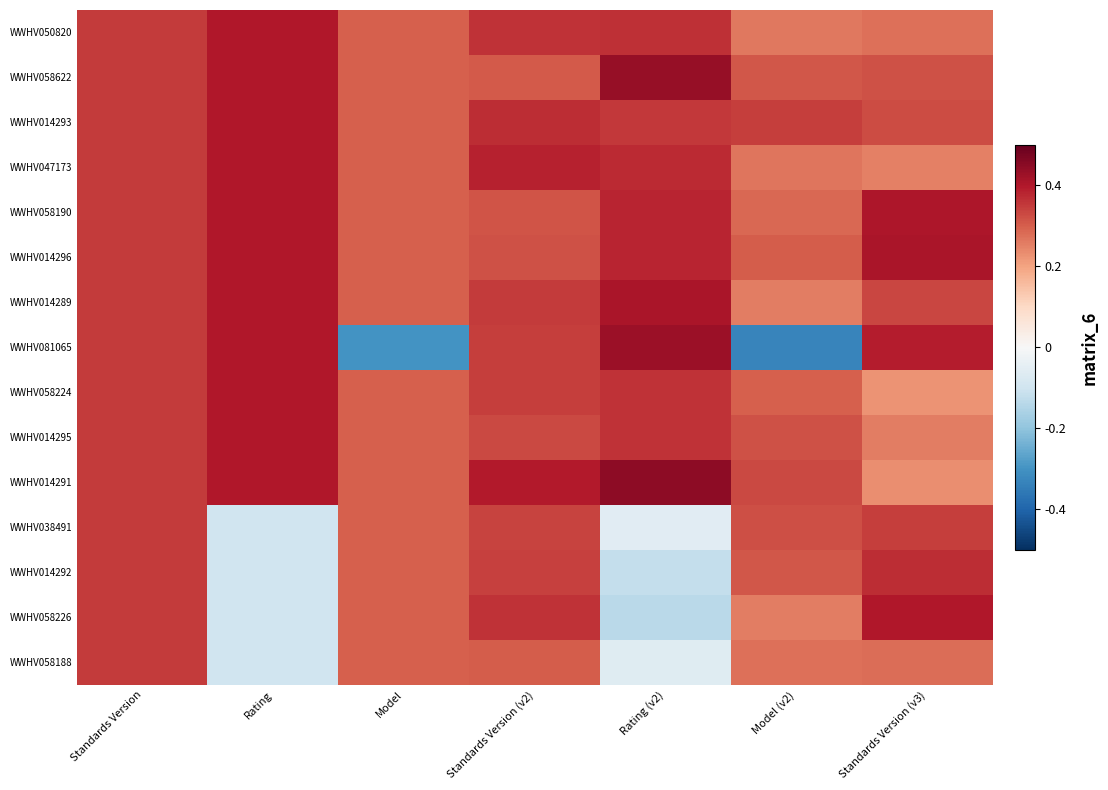

Reading right to left, list all the values displayed in this chart.

WWHV050820: Standards Version (v3)=0.3	Model (v2)=0.3	Rating (v2)=0.4	Standards Version (v2)=0.4	Model=0.3	Rating=0.4	Standards Version=0.3
WWHV058622: Standards Version (v3)=0.3	Model (v2)=0.3	Rating (v2)=0.4	Standards Version (v2)=0.3	Model=0.3	Rating=0.4	Standards Version=0.3
WWHV014293: Standards Version (v3)=0.3	Model (v2)=0.3	Rating (v2)=0.4	Standards Version (v2)=0.4	Model=0.3	Rating=0.4	Standards Version=0.3
WWHV047173: Standards Version (v3)=0.3	Model (v2)=0.3	Rating (v2)=0.4	Standards Version (v2)=0.4	Model=0.3	Rating=0.4	Standards Version=0.3
WWHV058190: Standards Version (v3)=0.4	Model (v2)=0.3	Rating (v2)=0.4	Standards Version (v2)=0.3	Model=0.3	Rating=0.4	Standards Version=0.3
WWHV014296: Standards Version (v3)=0.4	Model (v2)=0.3	Rating (v2)=0.4	Standards Version (v2)=0.3	Model=0.3	Rating=0.4	Standards Version=0.3
WWHV014289: Standards Version (v3)=0.3	Model (v2)=0.3	Rating (v2)=0.4	Standards Version (v2)=0.4	Model=0.3	Rating=0.4	Standards Version=0.3
WWHV081065: Standards Version (v3)=0.4	Model (v2)=-0.3	Rating (v2)=0.4	Standards Version (v2)=0.3	Model=-0.3	Rating=0.4	Standards Version=0.3
WWHV058224: Standards Version (v3)=0.2	Model (v2)=0.3	Rating (v2)=0.4	Standards Version (v2)=0.3	Model=0.3	Rating=0.4	Standards Version=0.3
WWHV014295: Standards Version (v3)=0.3	Model (v2)=0.3	Rating (v2)=0.4	Standards Version (v2)=0.3	Model=0.3	Rating=0.4	Standards Version=0.3
WWHV014291: Standards Version (v3)=0.2	Model (v2)=0.3	Rating (v2)=0.4	Standards Version (v2)=0.4	Model=0.3	Rating=0.4	Standards Version=0.3
WWHV038491: Standards Version (v3)=0.3	Model (v2)=0.3	Rating (v2)=-0.1	Standards Version (v2)=0.3	Model=0.3	Rating=-0.1	Standards Version=0.3
WWHV014292: Standards Version (v3)=0.4	Model (v2)=0.3	Rating (v2)=-0.1	Standards Version (v2)=0.3	Model=0.3	Rating=-0.1	Standards Version=0.3
WWHV058226: Standards Version (v3)=0.4	Model (v2)=0.3	Rating (v2)=-0.1	Standards Version (v2)=0.4	Model=0.3	Rating=-0.1	Standards Version=0.3
WWHV058188: Standards Version (v3)=0.3	Model (v2)=0.3	Rating (v2)=-0.1	Standards Version (v2)=0.3	Model=0.3	Rating=-0.1	Standards Version=0.3